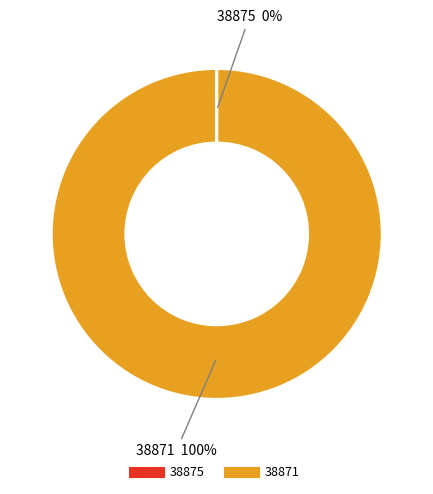

To the nearest percent, what is the average slice percentage?

50%